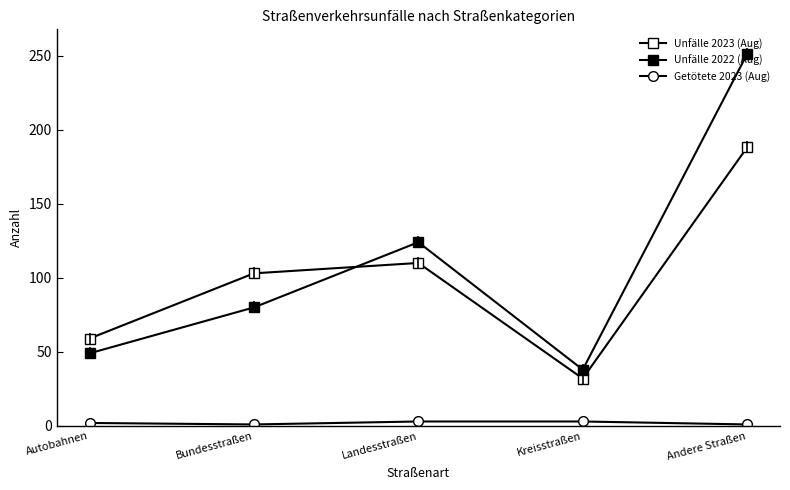

True or false: Getötete 2023 (Aug) has more than 0 interior local peaks.

False